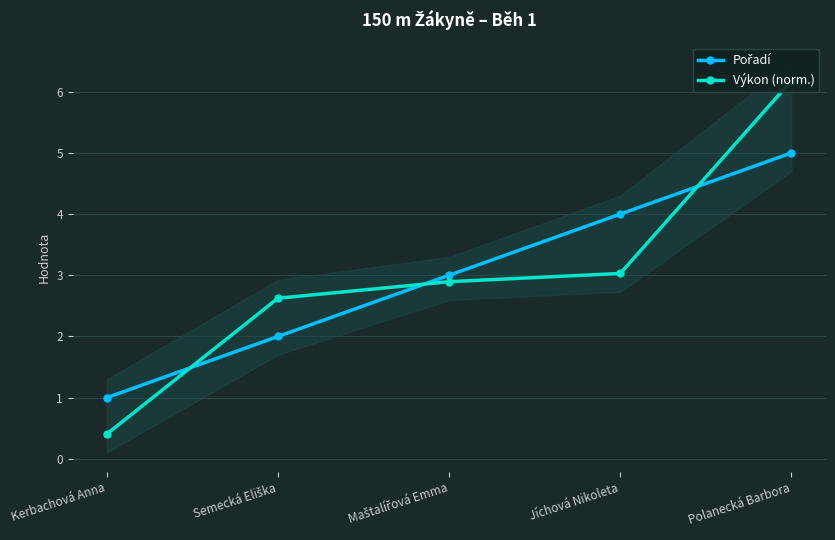

Which series has the largest range (max minus min)?

Výkon (norm.)